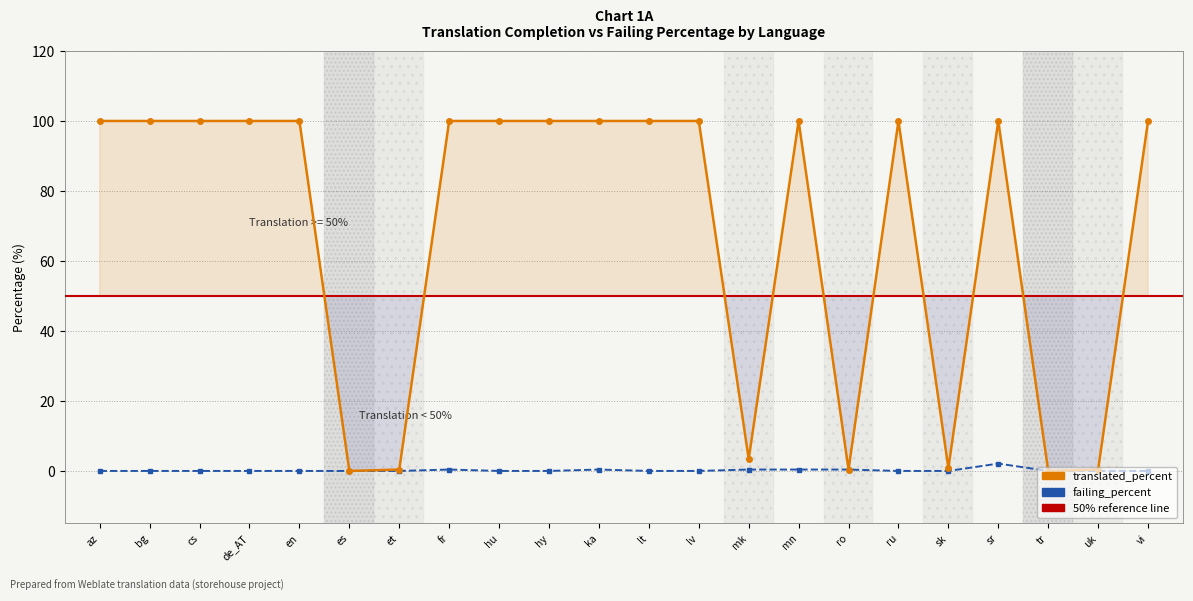

Rank the series by their maximum value, from lowest to highest.

failing_percent, translated_percent